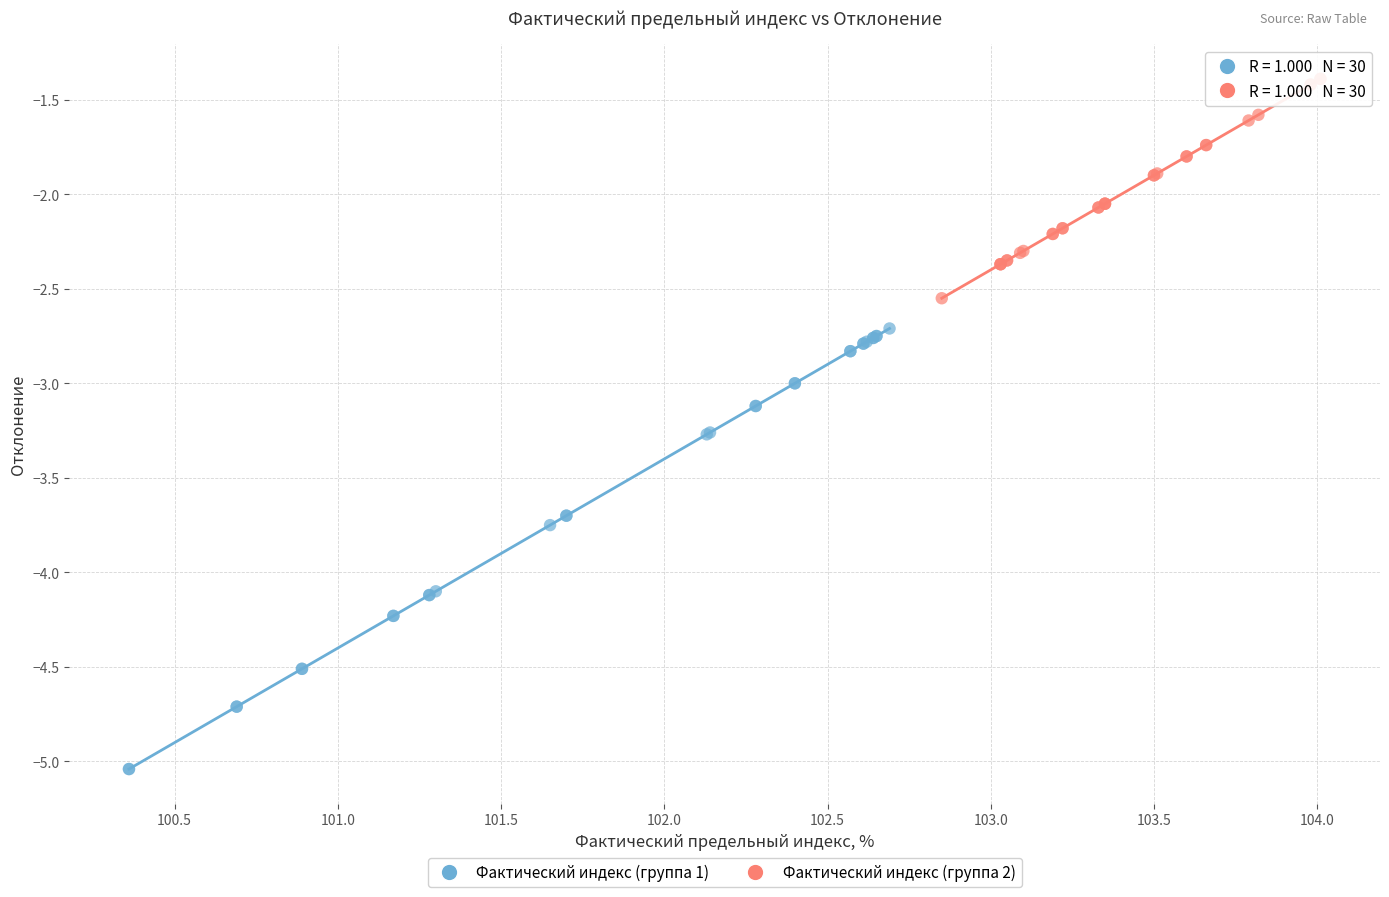

Which series contains the lowest Y value?

Фактический индекс (группа 1)